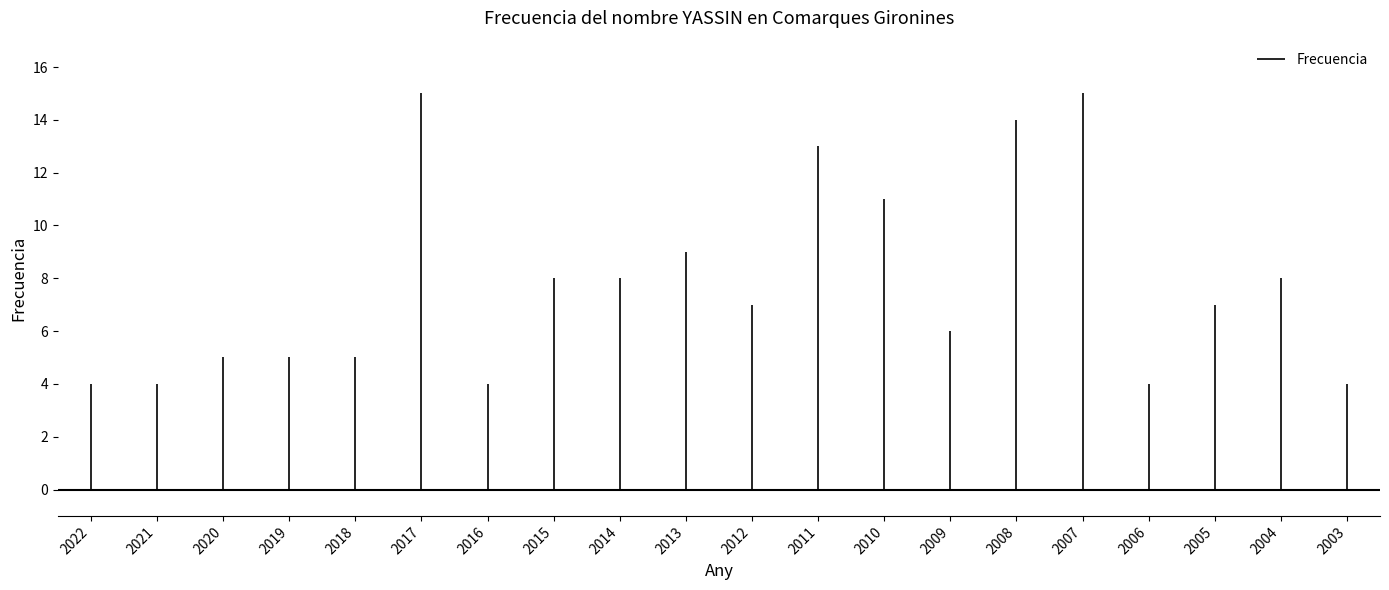

Is it true that the value at 2009 is 6?

True